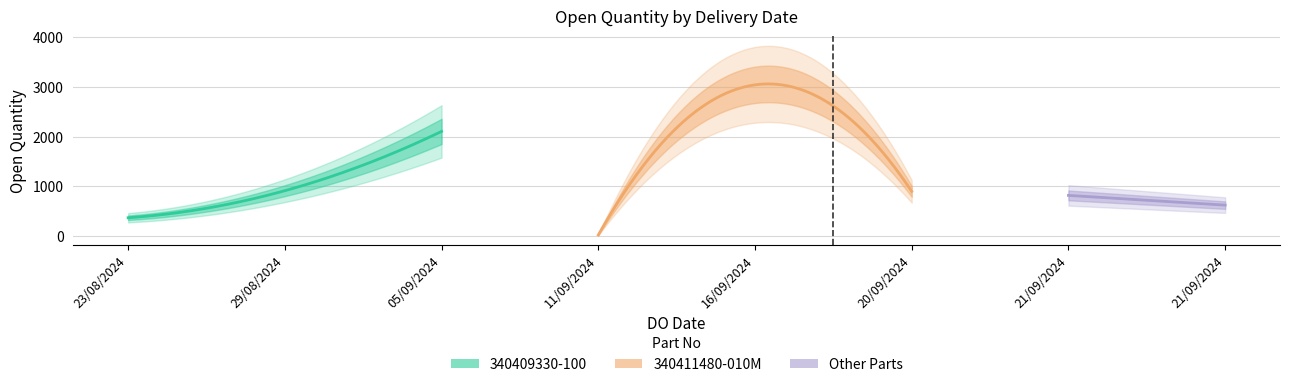

List the labels in order of value, smallest first.

11/09/2024, 23/08/2024, 21/09/2024, 21/09/2024, 20/09/2024, 29/08/2024, 05/09/2024, 16/09/2024